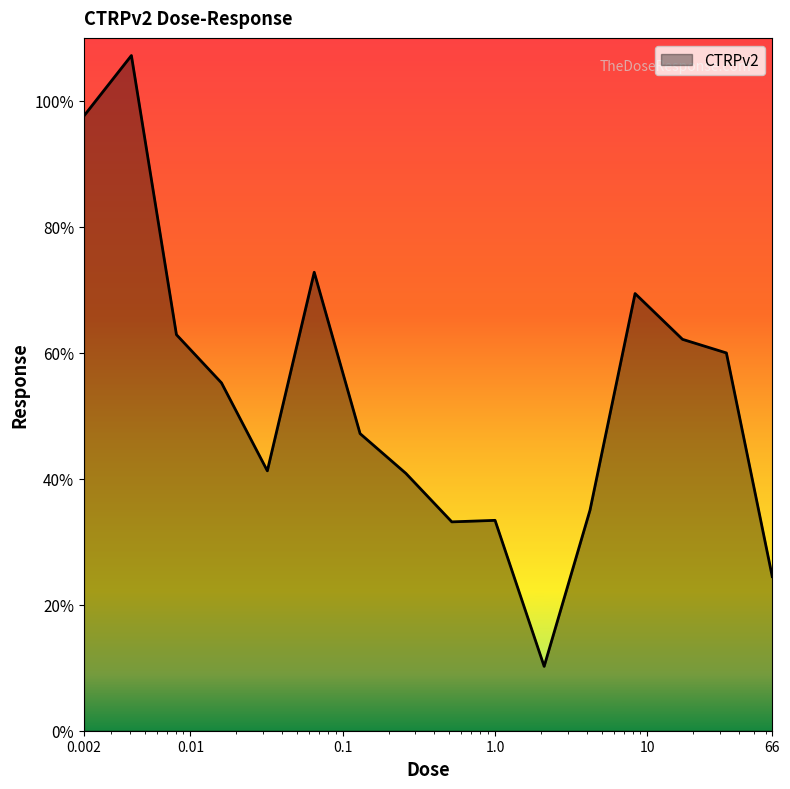

What is the difference between the maximum and minimum values?

97.0